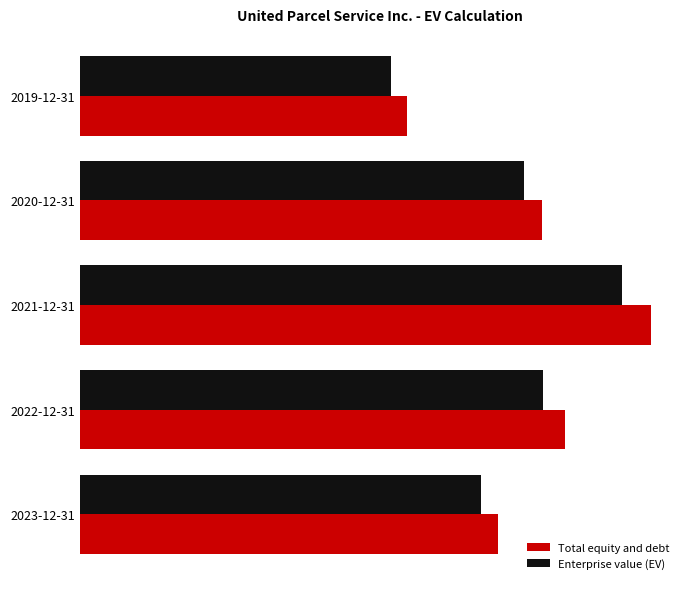

What are all the series names shown in the legend?

Total equity and debt, Enterprise value (EV)